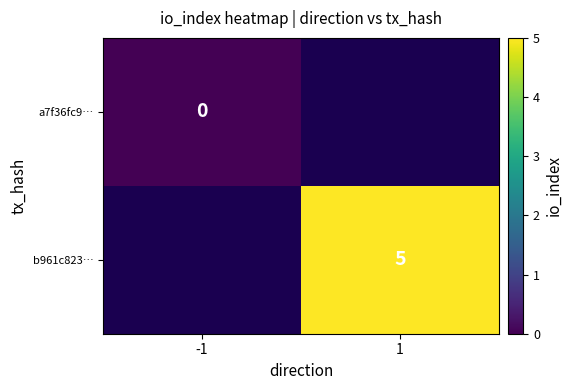

Is the value of a7f36fc9… at -1 greater than the value of b961c823… at 1?

No